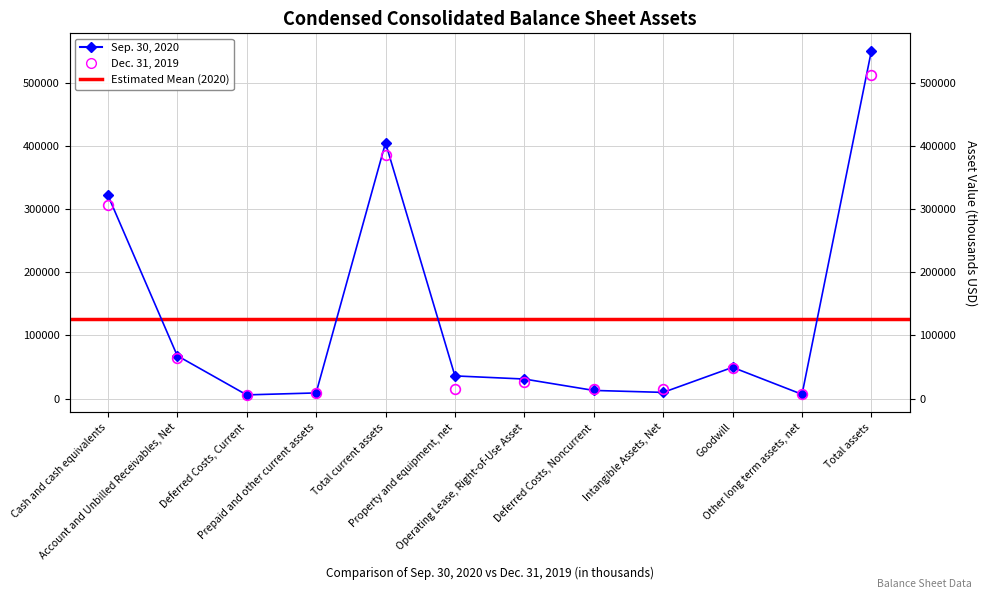

Where is the first local maximum for Sep. 30, 2020?

Total current assets